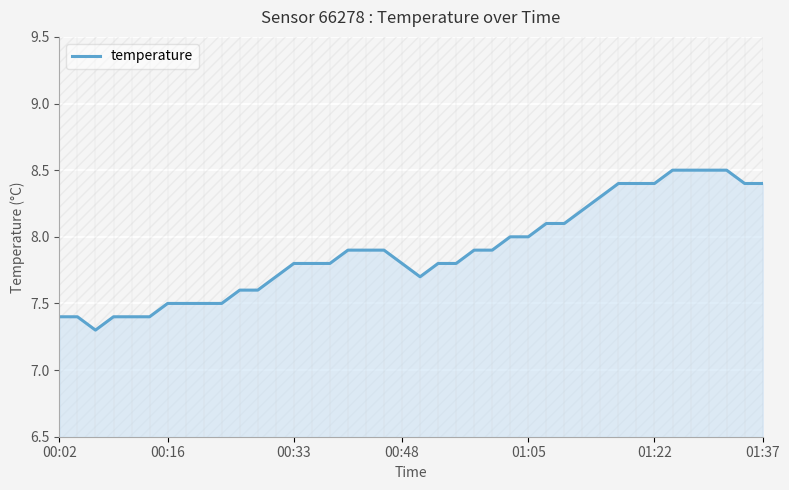

What is the minimum value shown in the chart?

7.3